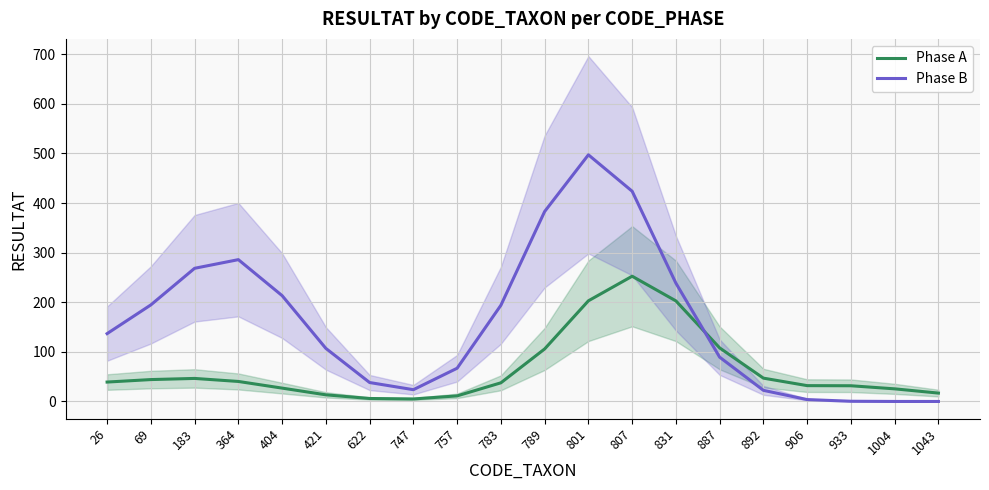

Rank the categories by Phase B value from highest to lowest.

801, 807, 789, 364, 183, 831, 404, 69, 783, 26, 421, 887, 757, 622, 747, 892, 906, 933, 1004, 1043